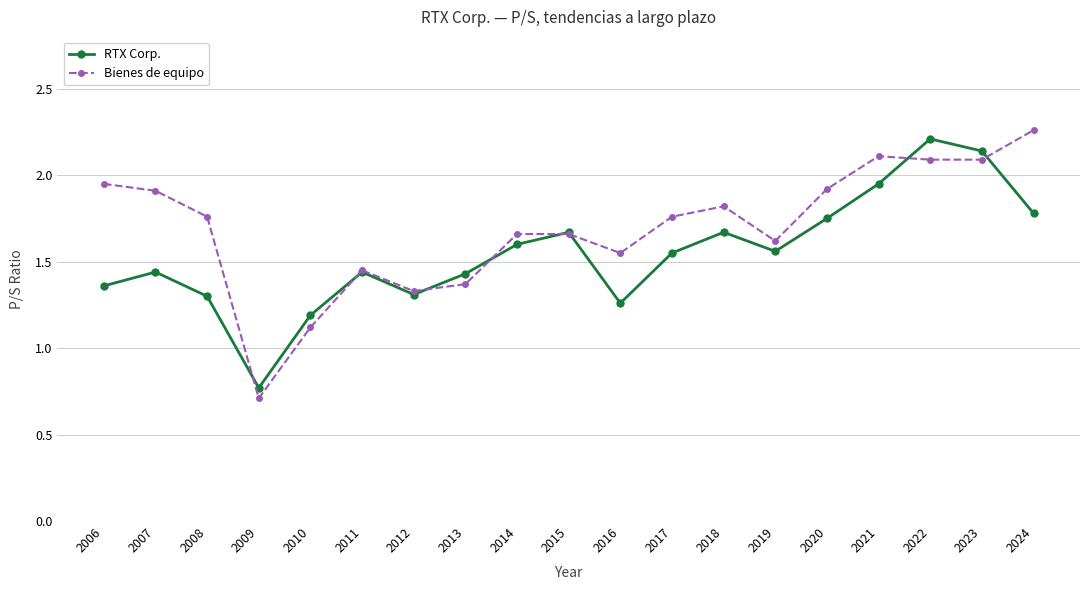

What is the spread (max minus min) of values at 2021?

0.2